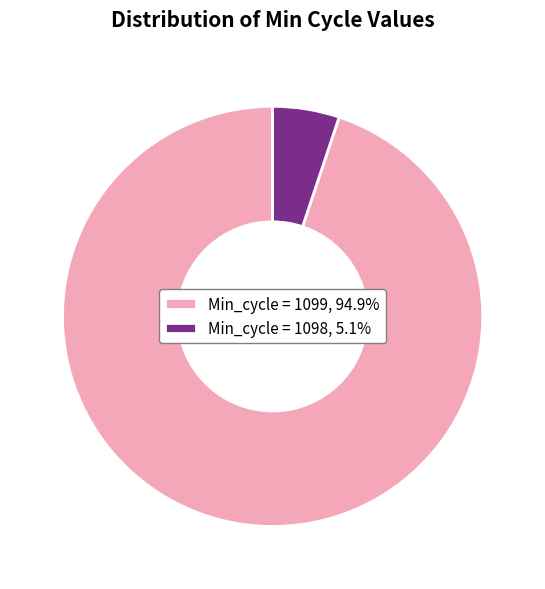

Does Min_cycle = 1099, 94.9% represent more than half of the total?

Yes